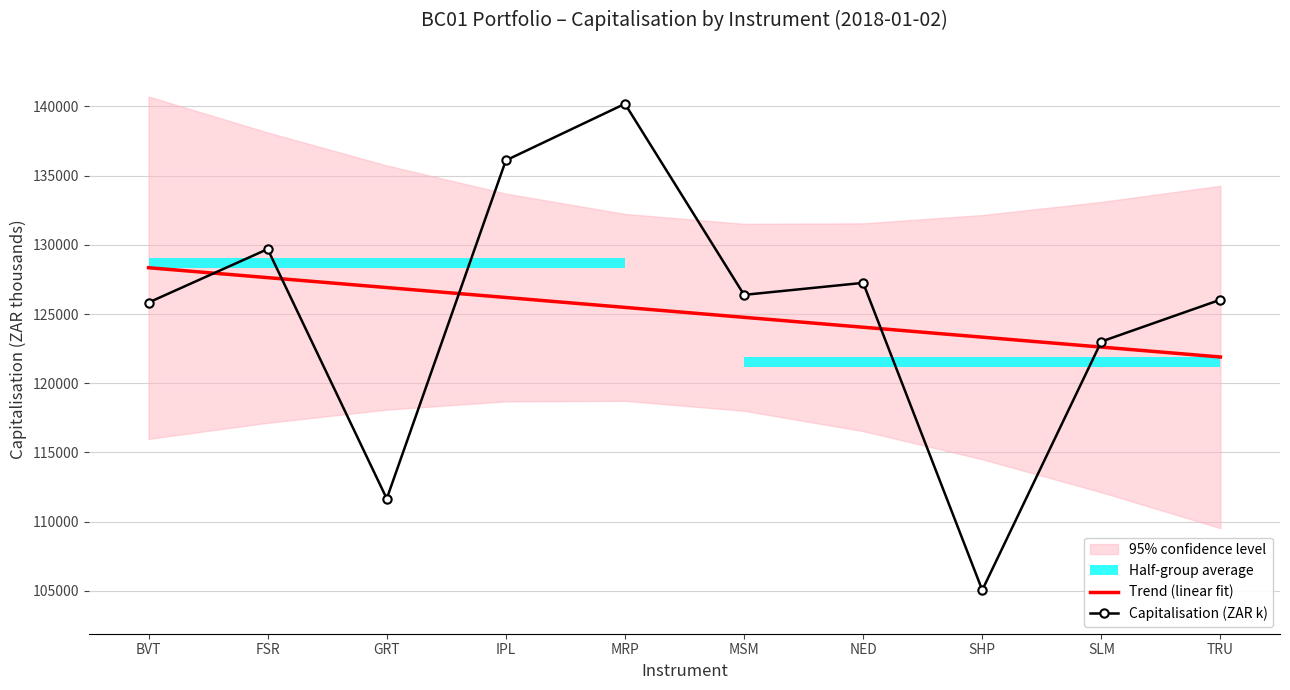

What is the highest value of the Capitalisation (ZAR k) series?

140186.7